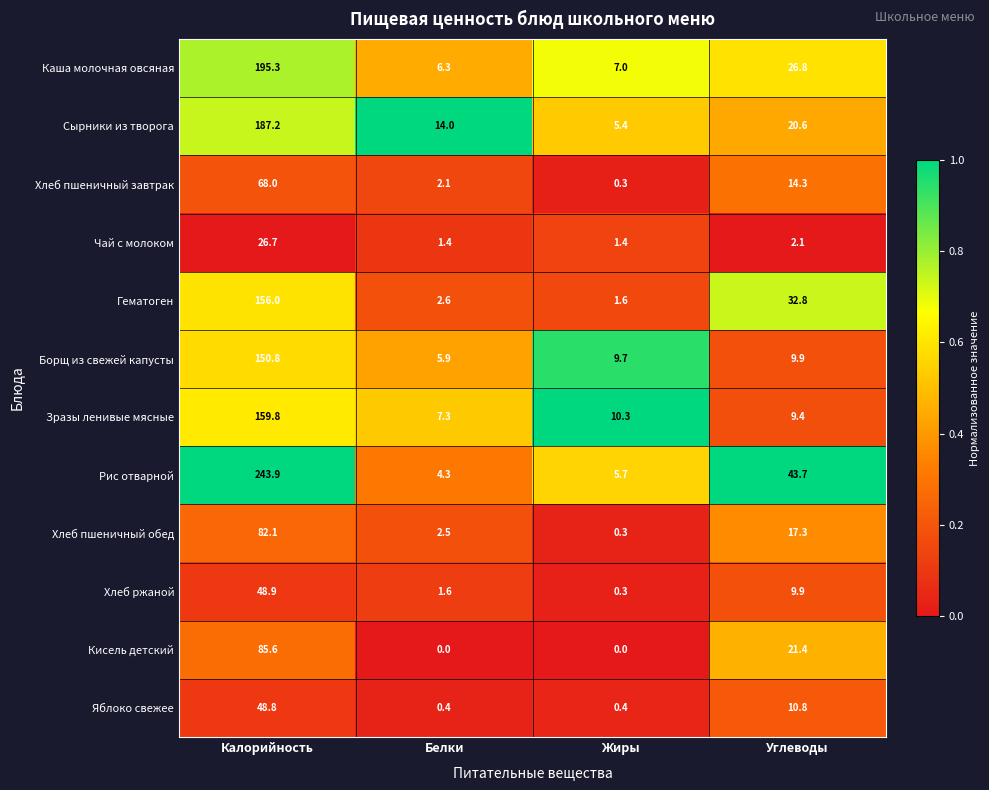

What is the average value of the Хлеб пшеничный завтрак series?

21.2